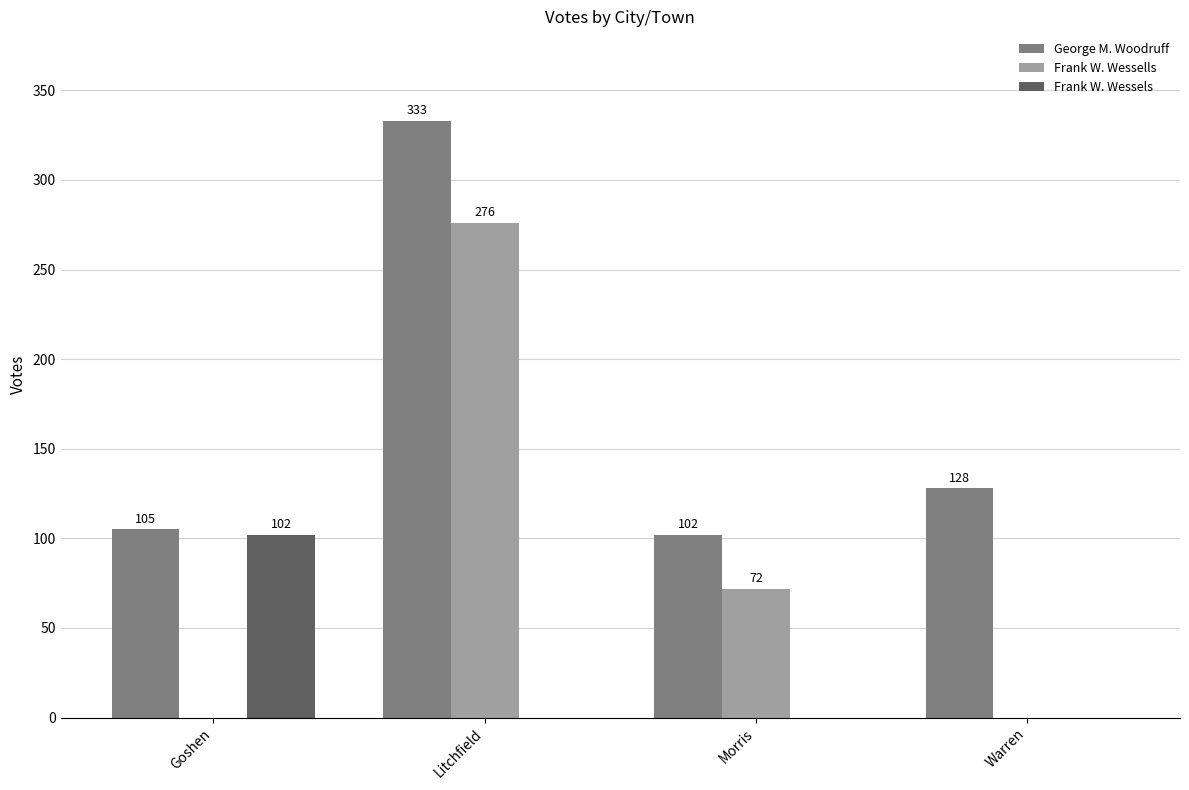

Reading right to left, what are all the values shown in this chart?

George M. Woodruff: 128	102	333	105
Frank W. Wessells: 0	72	276	0
Frank W. Wessels: 0	0	0	102